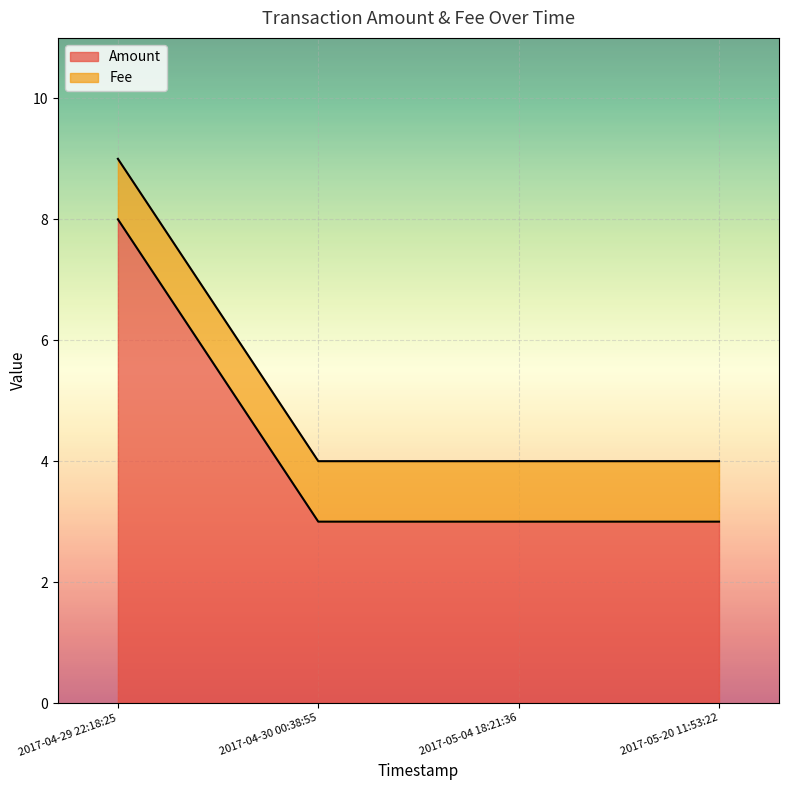

Reading left to right, extract all data points from this chart.

2017-04-29 22:18:25=8	2017-04-30 00:38:55=3	2017-05-04 18:21:36=3	2017-05-20 11:53:22=3